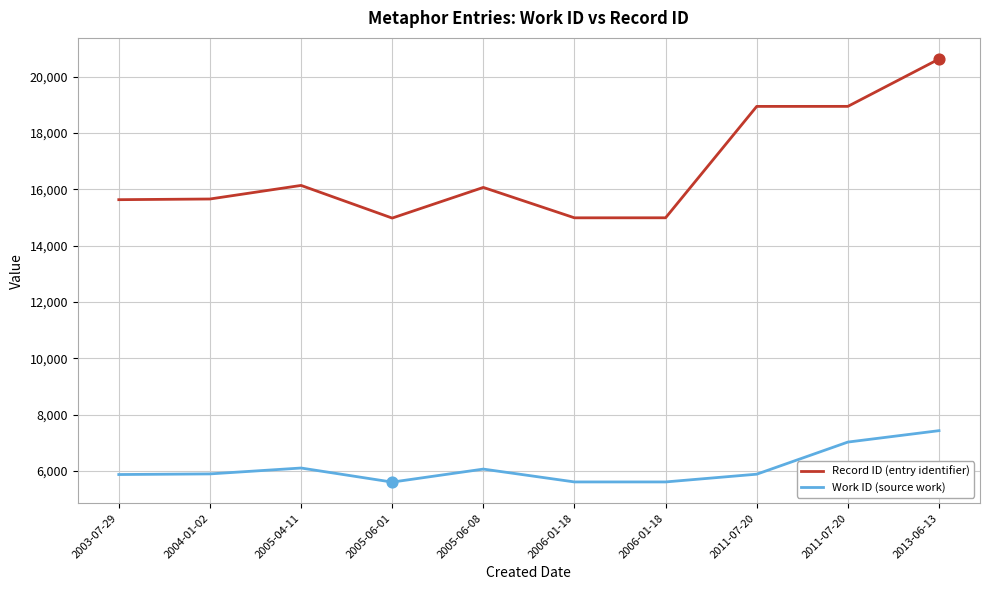

Which series has the largest total across all categories?

Record ID (entry identifier)